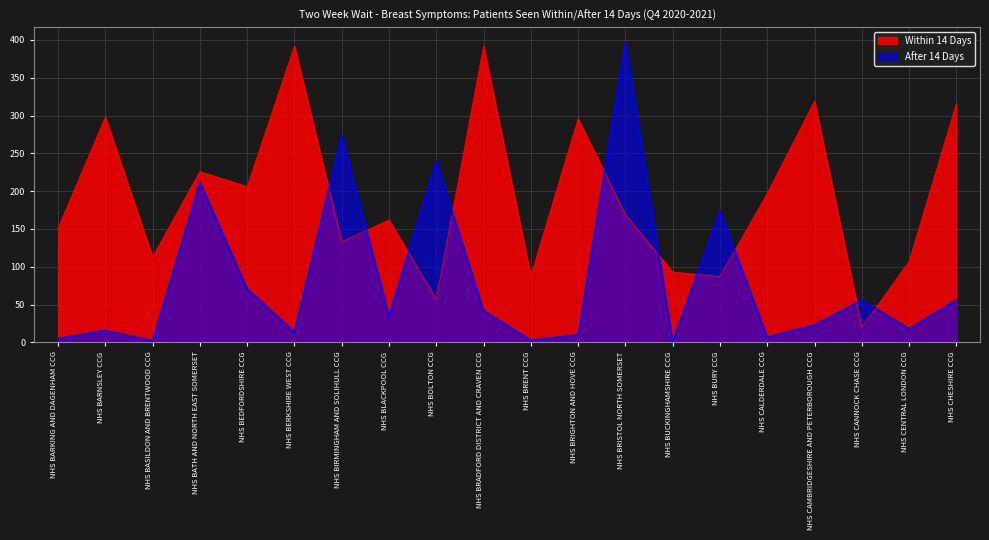

Where is After 14 Days nearest to the value 199?

NHS BATH AND NORTH EAST SOMERSET